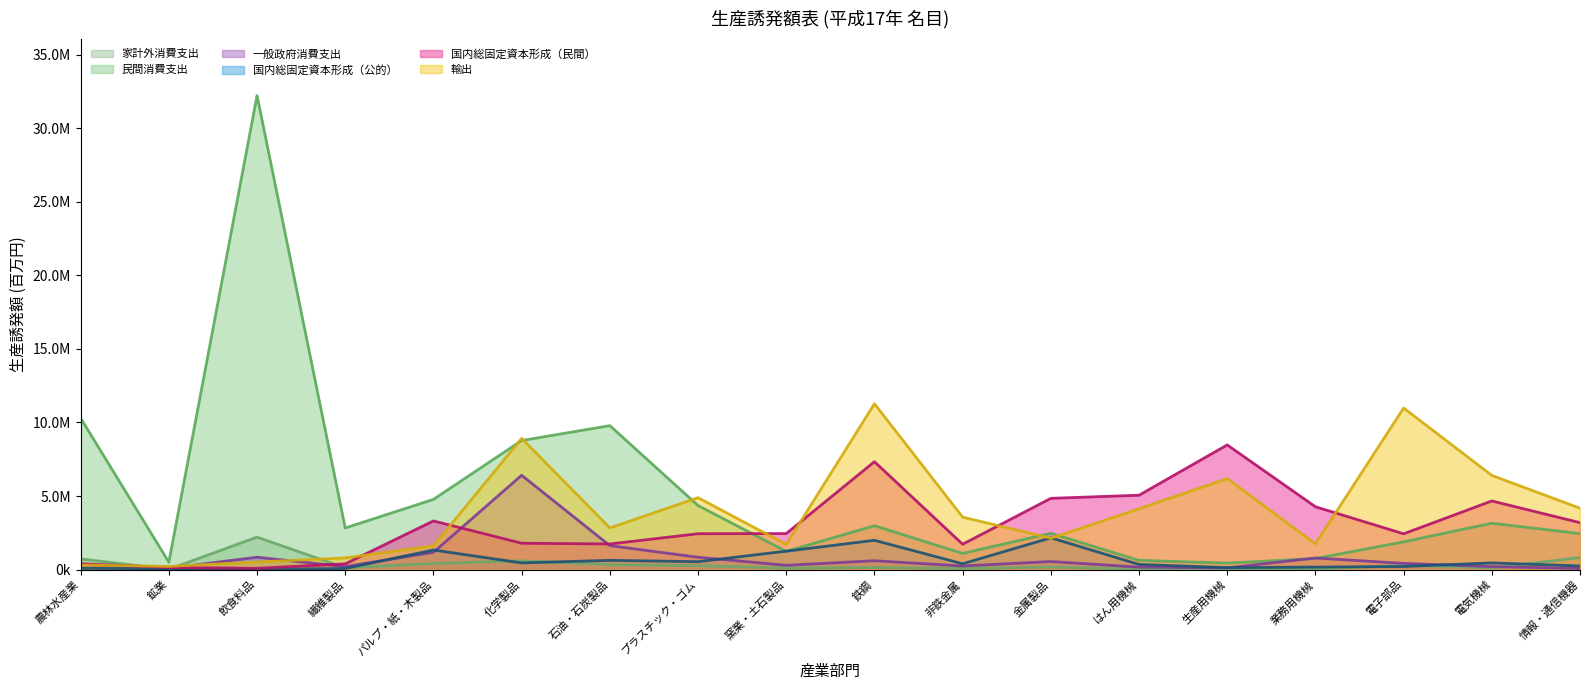

How many data points in 民間消費支出 are less than 2827748?

9